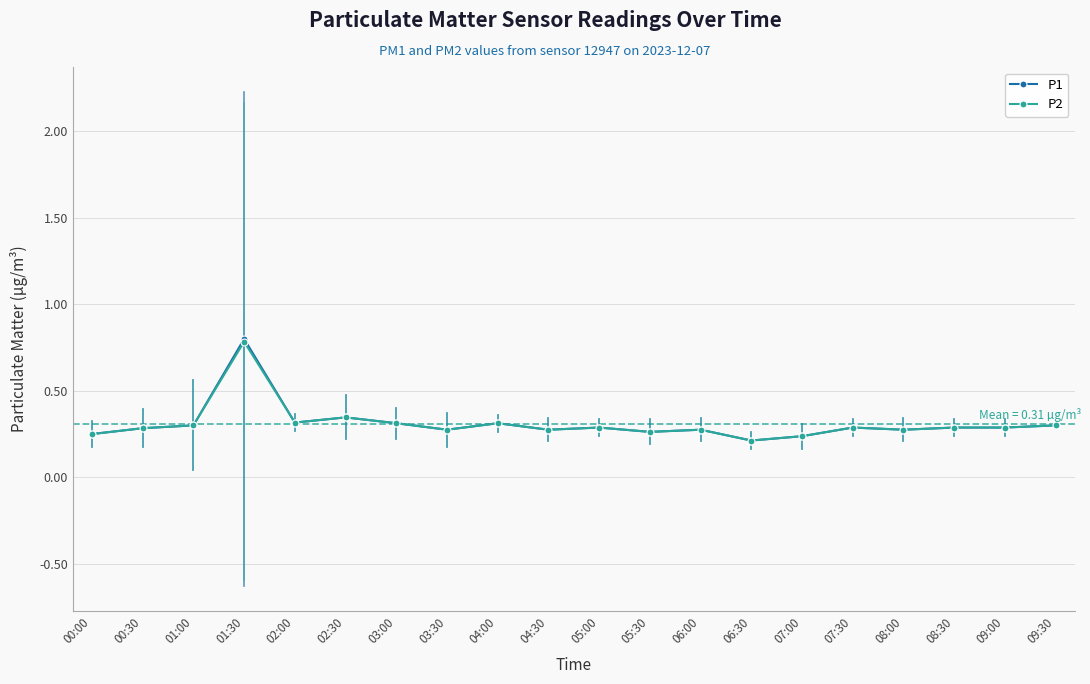

What position from the left is 05:30?

12